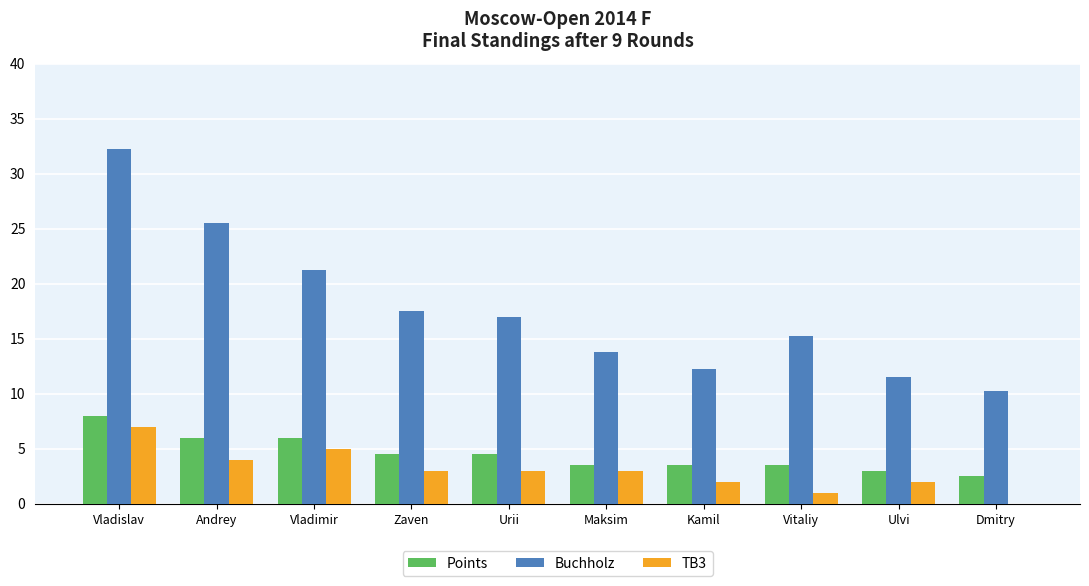

Which category has the highest value in the Buchholz series?

Vladislav